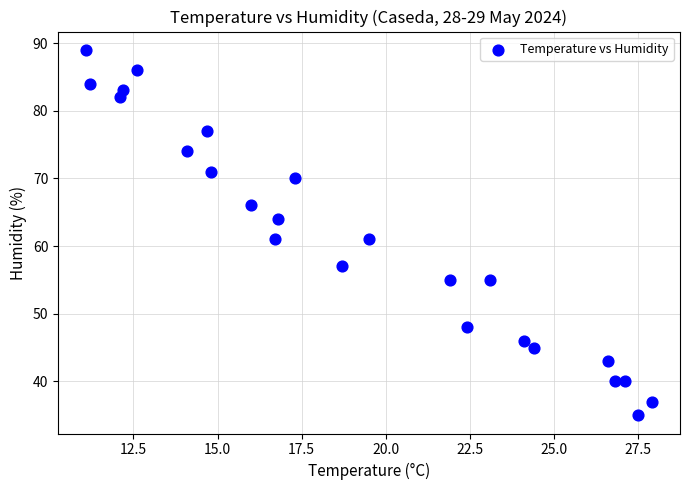

What is the range of Y values (max minus min)?

54